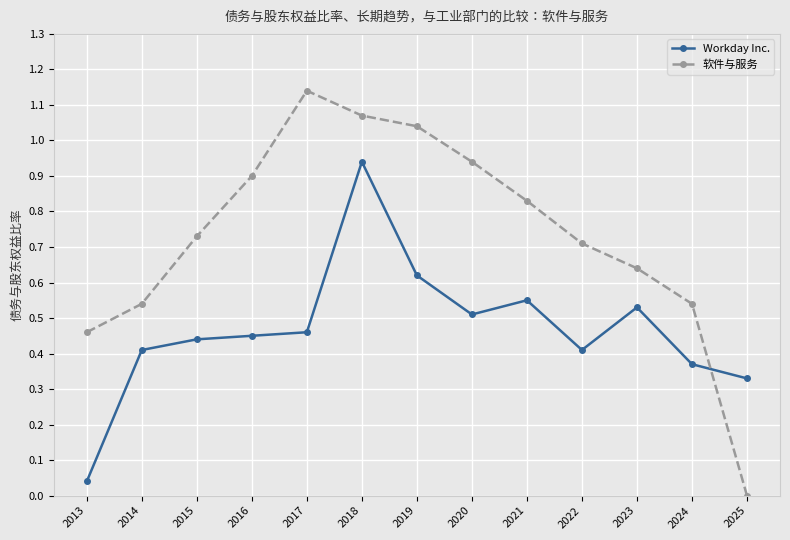

At which label does Workday Inc. reach its minimum?

2013